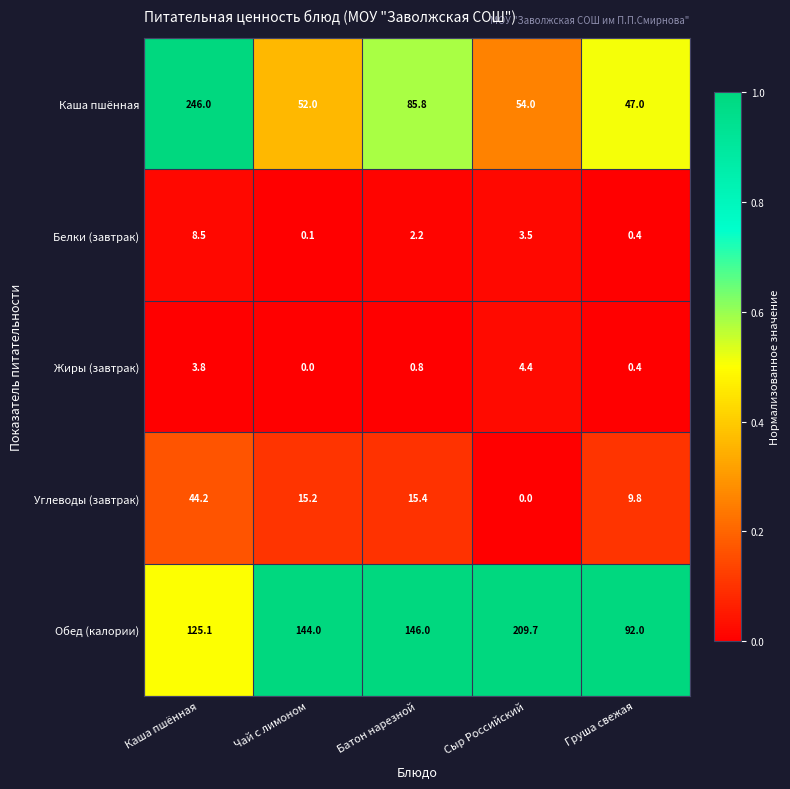

Is it true that Белки (завтрак) equals 3.5 at Сыр Российский?

True